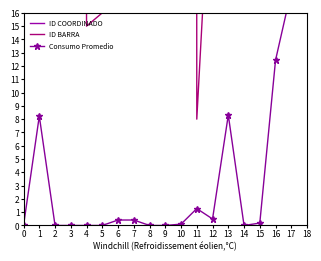

Between which two adjacent categories do ID BARRA and ID COORDINADO first intersect?

3 and 4